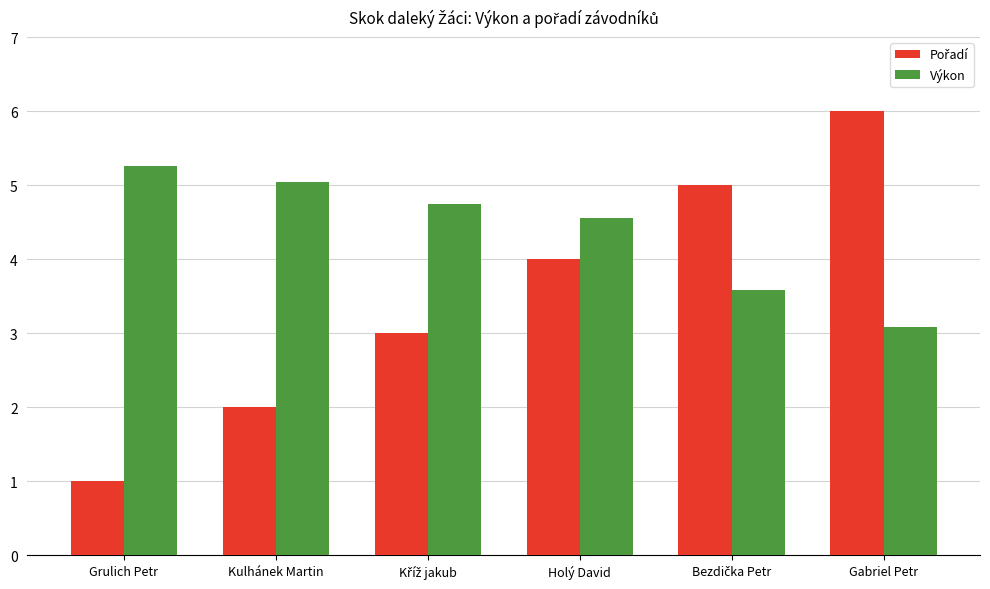

How many groups of bars are there?

6